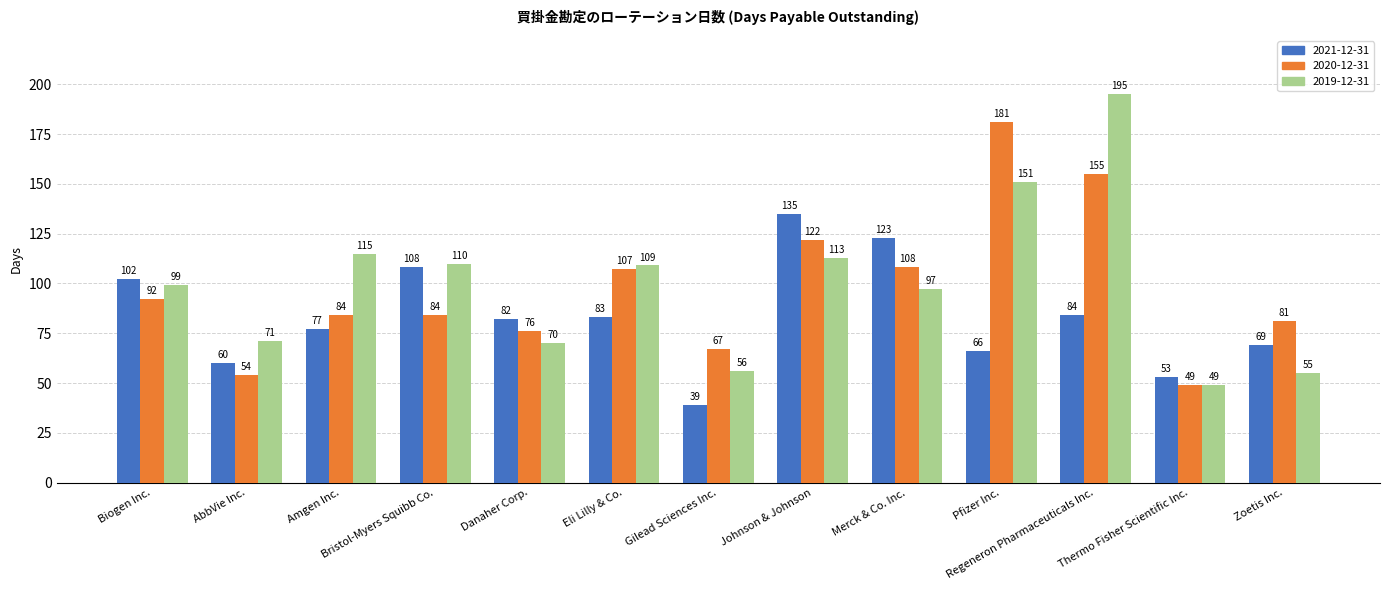

What is the minimum value for 2021-12-31?

39